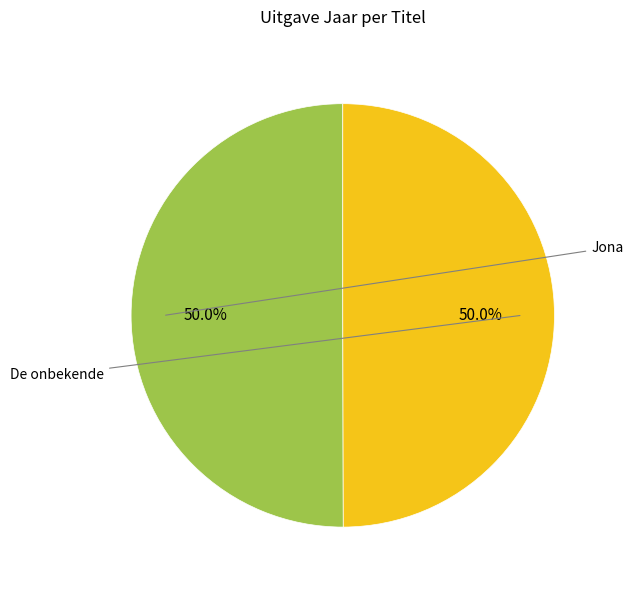

What is the majority slice?

Jona